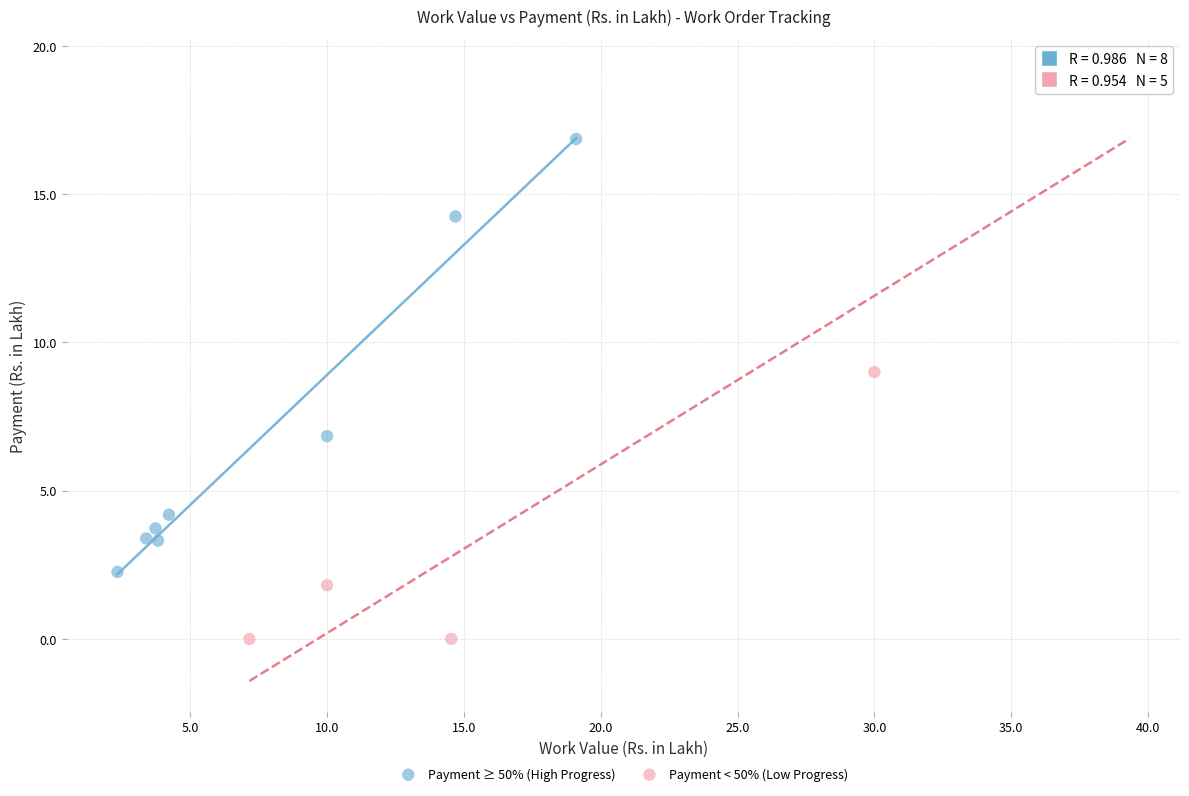

Which series has the largest Y range (max minus min)?

Payment < 50% (Low Progress)